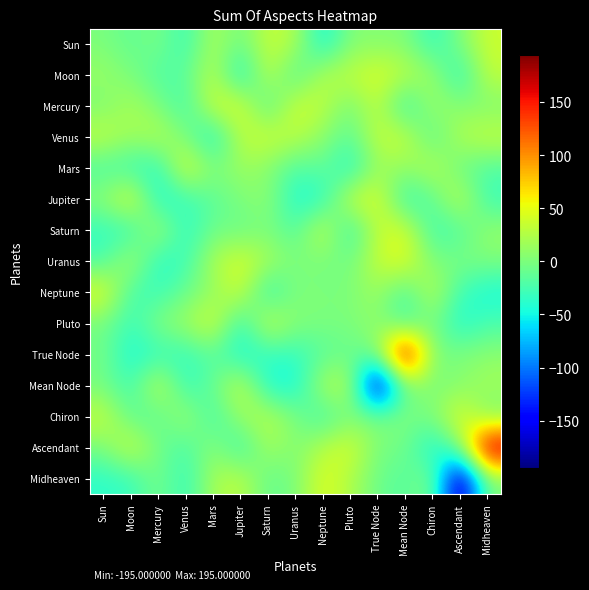

Reading left to right, what are all the values shown in this chart?

Sun: Sun=0.0	Moon=-13.5	Mercury=0.5	Venus=-33.7	Mars=24.2	Jupiter=-8.0	Saturn=35.2	Uranus=24.6	Neptune=-50.9	Pluto=4.7	True Node=3.2	Mean Node=3.8	Chiron=-35.7	Ascendant=1.0	Midheaven=37.3
Moon: Sun=13.5	Moon=0.0	Mercury=-21.7	Venus=-15.4	Mars=32.5	Jupiter=-52.7	Saturn=36.1	Uranus=-25.6	Neptune=26.3	Pluto=31.5	True Node=46.5	Mean Node=30.4	Chiron=15.2	Ascendant=-42.1	Midheaven=32.7
Mercury: Sun=-0.5	Moon=21.7	Mercury=0.0	Venus=-29.4	Mars=40.3	Jupiter=46.1	Saturn=-25.1	Uranus=41.4	Neptune=31.5	Pluto=-5.0	True Node=34.8	Mean Node=-39.2	Chiron=17.6	Ascendant=5.0	Midheaven=0.6
Venus: Sun=33.7	Moon=15.4	Mercury=29.4	Venus=0.0	Mars=-50.1	Jupiter=31.2	Saturn=39.7	Uranus=29.7	Neptune=8.4	Pluto=-16.8	True Node=34.7	Mean Node=36.8	Chiron=-20.3	Ascendant=25.3	Midheaven=35.5
Mars: Sun=-24.2	Moon=-32.5	Mercury=-40.3	Venus=50.1	Mars=0.0	Jupiter=15.5	Saturn=5.2	Uranus=-23.0	Neptune=-10.2	Pluto=-45.4	True Node=15.2	Mean Node=9.6	Chiron=31.4	Ascendant=-9.9	Midheaven=-20.9
Jupiter: Sun=8.0	Moon=52.7	Mercury=-46.1	Venus=-31.2	Mars=-15.5	Jupiter=0.0	Saturn=10.1	Uranus=-44.3	Neptune=-40.3	Pluto=38.1	True Node=47.6	Mean Node=-38.1	Chiron=-16.3	Ascendant=36.5	Midheaven=-31.7
Saturn: Sun=-35.2	Moon=-36.1	Mercury=25.1	Venus=-39.7	Mars=-5.2	Jupiter=-10.1	Saturn=0.0	Uranus=-21.4	Neptune=41.1	Pluto=-40.3	True Node=33.9	Mean Node=45.2	Chiron=-29.4	Ascendant=-21.7	Midheaven=12.8
Uranus: Sun=-24.6	Moon=25.6	Mercury=-41.4	Venus=-29.7	Mars=23.0	Jupiter=44.3	Saturn=21.4	Uranus=0.0	Neptune=-1.3	Pluto=-4.4	True Node=34.9	Mean Node=49.4	Chiron=0.0	Ascendant=0.1	Midheaven=1.0
Neptune: Sun=50.9	Moon=-26.3	Mercury=-31.5	Venus=-8.4	Mars=10.2	Jupiter=40.3	Saturn=-41.1	Uranus=1.3	Neptune=0.0	Pluto=0.0	True Node=16.4	Mean Node=-23.7	Chiron=31.9	Ascendant=-28.2	Midheaven=-47.5
Pluto: Sun=-4.7	Moon=-31.5	Mercury=5.0	Venus=16.8	Mars=45.4	Jupiter=-38.1	Saturn=40.3	Uranus=4.4	Neptune=0.0	Pluto=0.0	True Node=11.5	Mean Node=-31.1	Chiron=0.8	Ascendant=-45.2	Midheaven=-23.5
True Node: Sun=-3.2	Moon=-46.5	Mercury=-34.8	Venus=-34.7	Mars=-15.2	Jupiter=-47.6	Saturn=-33.9	Uranus=-34.9	Neptune=-16.4	Pluto=-11.5	True Node=0.0	Mean Node=195.0	Chiron=-0.5	Ascendant=1.6	Midheaven=7.2
Mean Node: Sun=-3.8	Moon=-30.4	Mercury=39.2	Venus=-36.8	Mars=-9.6	Jupiter=38.1	Saturn=-45.2	Uranus=-49.4	Neptune=23.7	Pluto=31.1	True Node=-195.0	Mean Node=0.0	Chiron=-0.3	Ascendant=3.2	Midheaven=19.2
Chiron: Sun=35.7	Moon=-15.2	Mercury=-17.6	Venus=20.3	Mars=-31.4	Jupiter=16.3	Saturn=29.4	Uranus=-0.0	Neptune=-31.9	Pluto=-0.8	True Node=0.5	Mean Node=0.3	Chiron=0.0	Ascendant=50.8	Midheaven=-4.4
Ascendant: Sun=-1.0	Moon=42.1	Mercury=-5.0	Venus=-25.3	Mars=9.9	Jupiter=-36.5	Saturn=21.7	Uranus=-0.1	Neptune=28.2	Pluto=45.2	True Node=-1.6	Mean Node=-3.2	Chiron=-50.8	Ascendant=0.0	Midheaven=195.0
Midheaven: Sun=-37.3	Moon=-32.7	Mercury=-0.6	Venus=-35.5	Mars=20.9	Jupiter=31.7	Saturn=-12.8	Uranus=-1.0	Neptune=47.5	Pluto=23.5	True Node=-7.2	Mean Node=-19.2	Chiron=4.4	Ascendant=-195.0	Midheaven=0.0